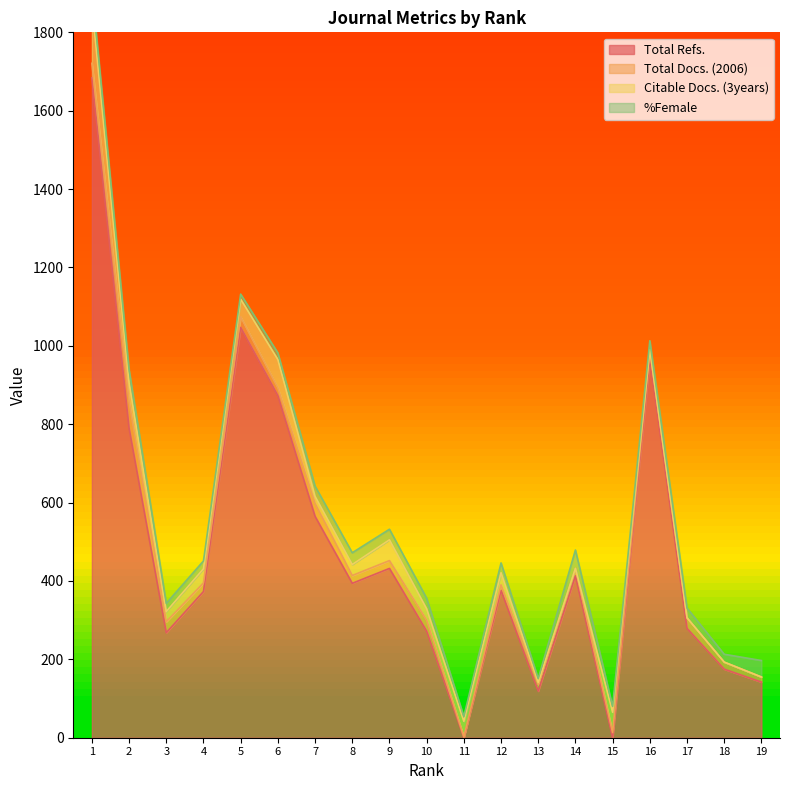

After their last crossing, which series has the higher values: Total Docs. (2006) or Total Refs.?

Total Refs.